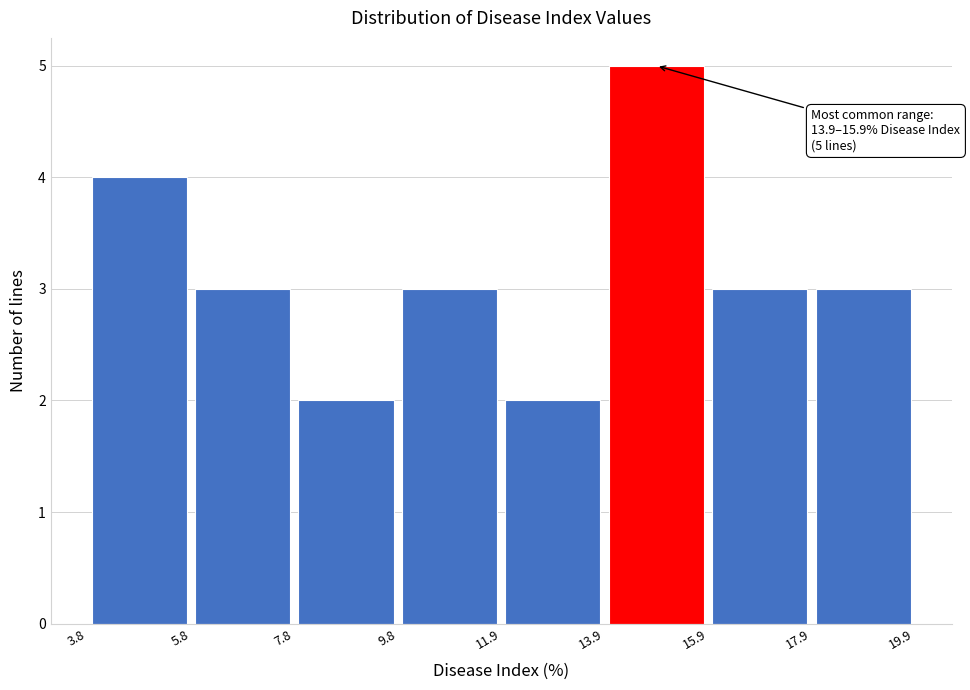

Which range on the x-axis has the tallest bar?

13.9 to 15.9